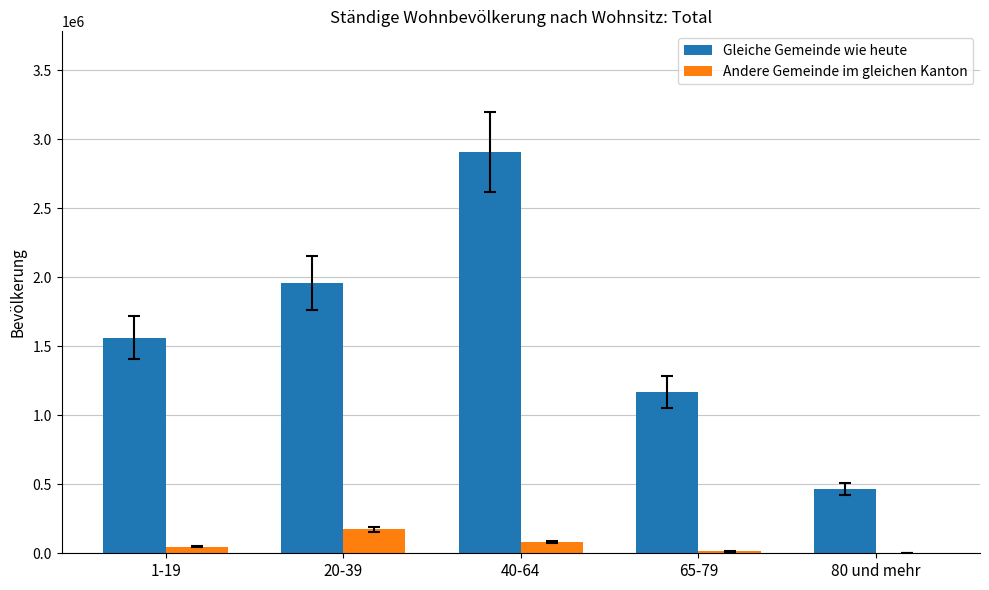

What is the average value of the Gleiche Gemeinde wie heute series?

1612384